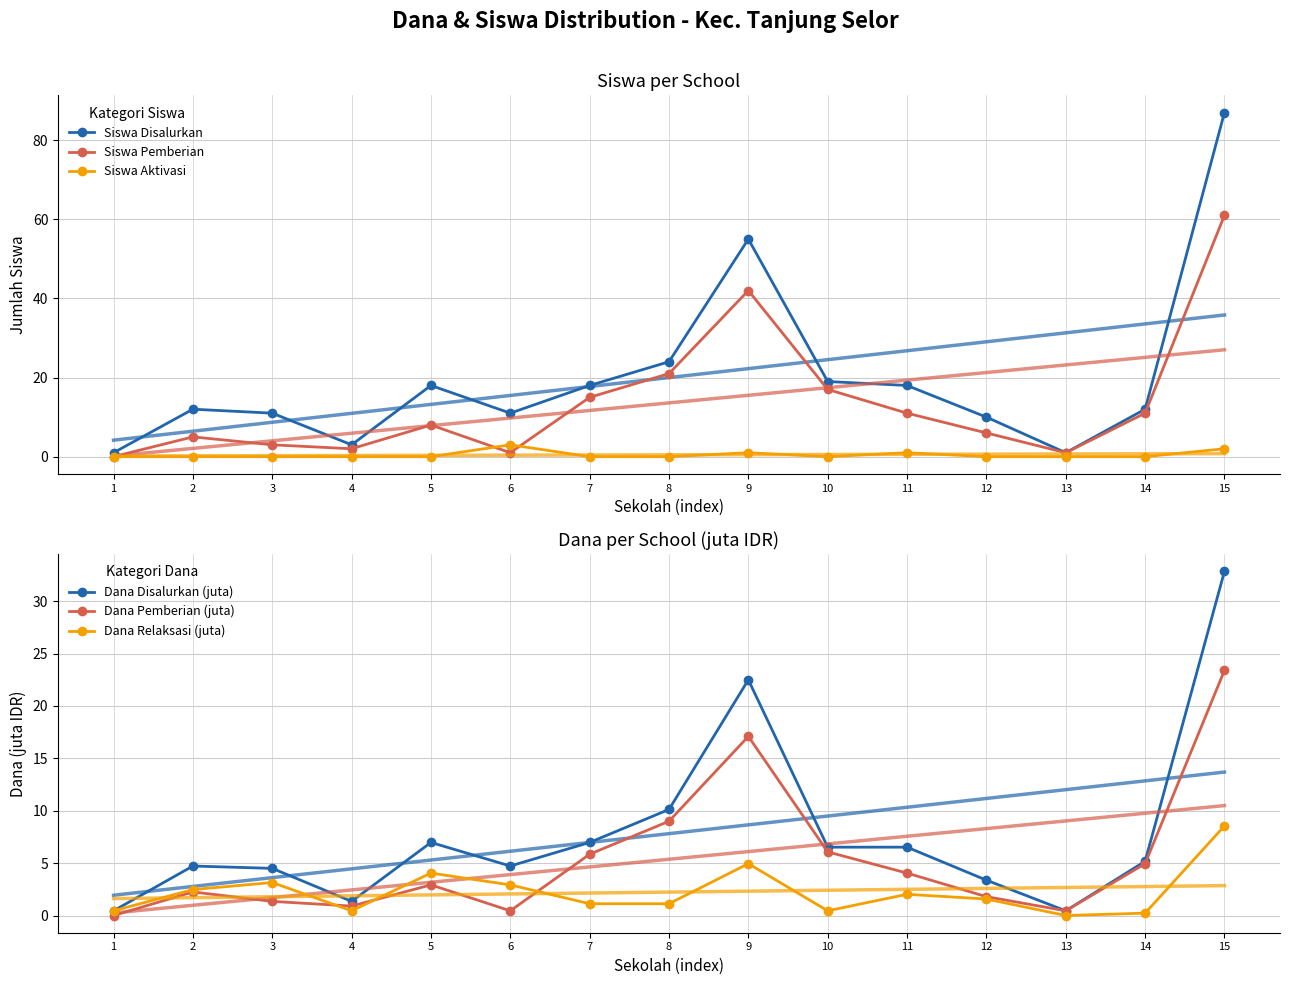

Reading right to left, transcribe all the data shown in this chart.

Siswa Disalurkan: 15=87.0	14=12.0	13=1.0	12=10.0	11=18.0	10=19.0	9=55.0	8=24.0	7=18.0	6=11.0	5=18.0	4=3.0	3=11.0	2=12.0	1=1.0
Siswa Pemberian: 15=61.0	14=11.0	13=1.0	12=6.0	11=11.0	10=17.0	9=42.0	8=21.0	7=15.0	6=1.0	5=8.0	4=2.0	3=3.0	2=5.0	1=0.0
Siswa Aktivasi: 15=2.0	14=0.0	13=0.0	12=0.0	11=1.0	10=0.0	9=1.0	8=0.0	7=0.0	6=3.0	5=0.0	4=0.0	3=0.0	2=0.0	1=0.0
Dana Disalurkan (juta): 15=32.9	14=5.2	13=0.5	12=3.4	11=6.5	10=6.5	9=22.5	8=10.1	7=7.0	6=4.7	5=7.0	4=1.4	3=4.5	2=4.7	1=0.5
Dana Pemberian (juta): 15=23.4	14=5.0	13=0.5	12=1.8	11=4.0	10=6.1	9=17.1	8=9.0	7=5.8	6=0.5	5=2.9	4=0.9	3=1.4	2=2.2	1=0.0
Dana Relaksasi (juta): 15=8.6	14=0.2	13=0.0	12=1.6	11=2.0	10=0.5	9=5.0	8=1.1	7=1.1	6=2.9	5=4.0	4=0.5	3=3.1	2=2.5	1=0.5